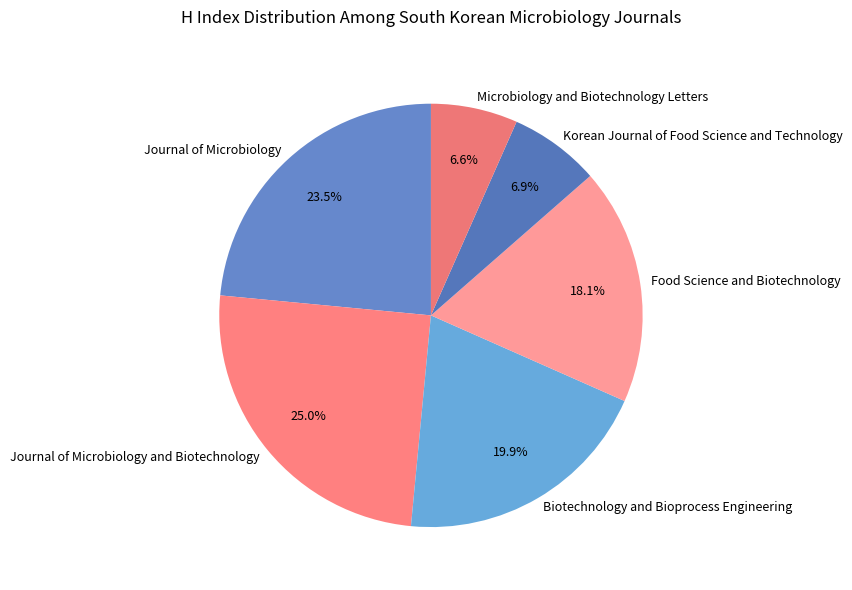

Which has a higher value, Journal of Microbiology or Microbiology and Biotechnology Letters?

Journal of Microbiology